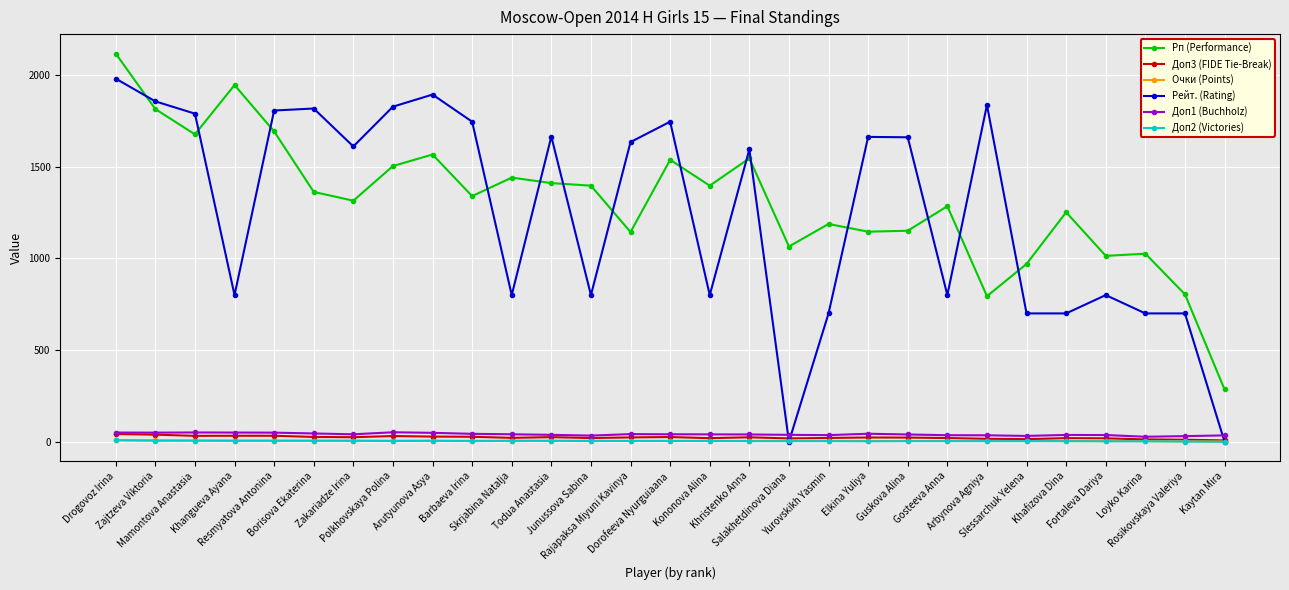

True or false: Доп1 (Buchholz) has more than 2 points higher than both neighbors.

True